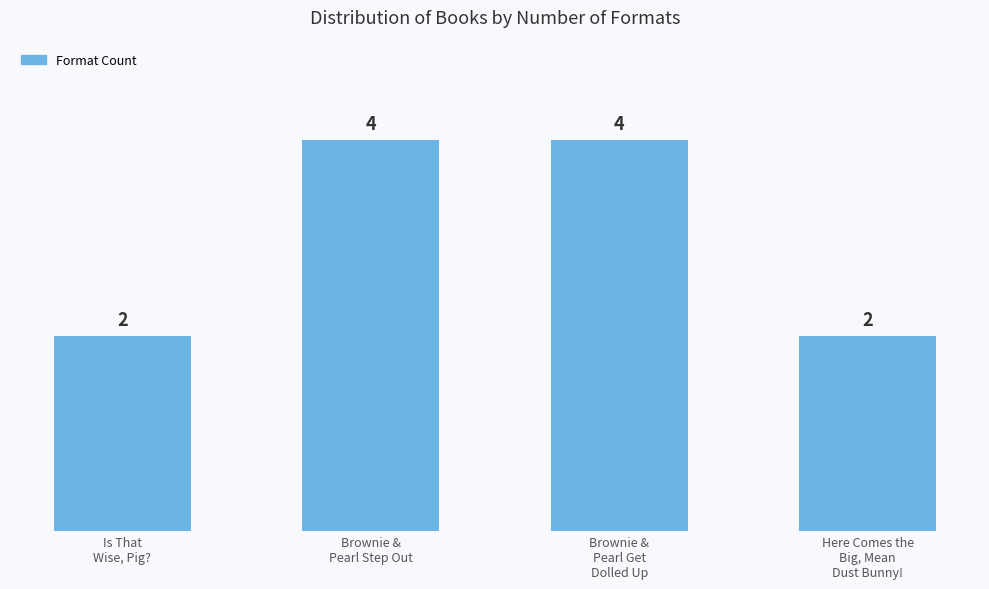

Count the values in the range 2 to 4.

4